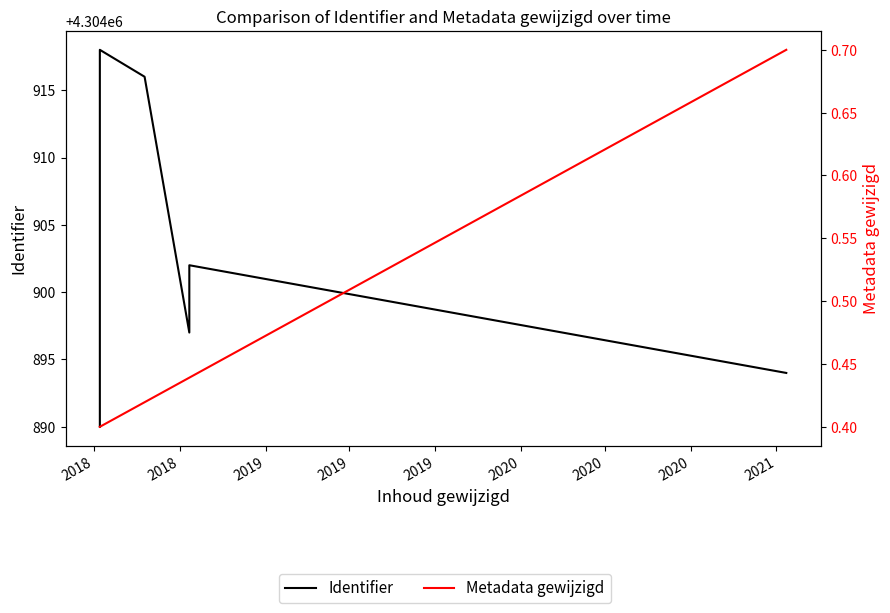

Which series has the widest spread of values?

Identifier